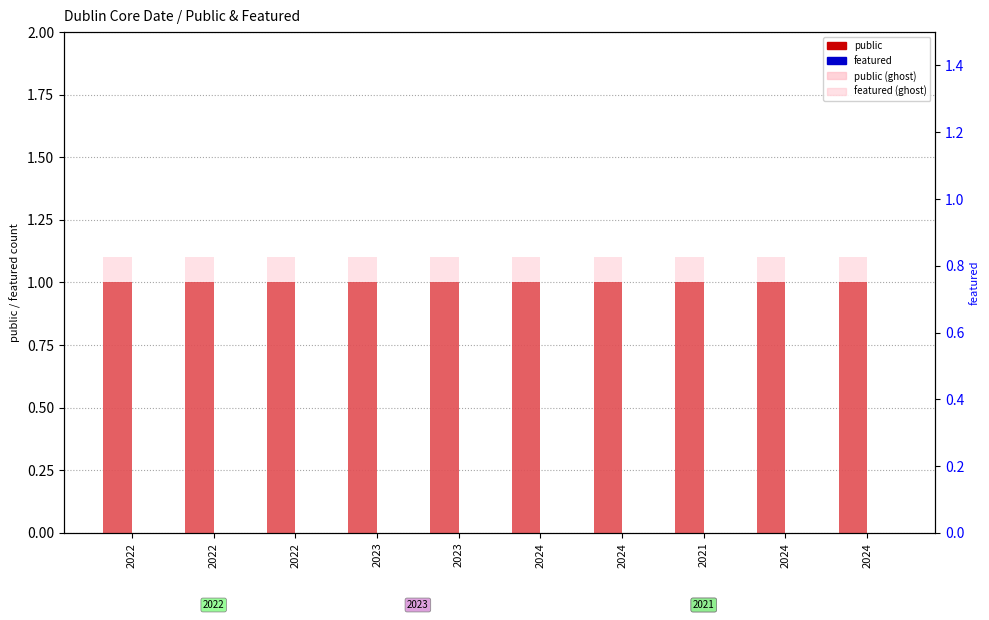

What is the label of the 9th bar from the left?

2024